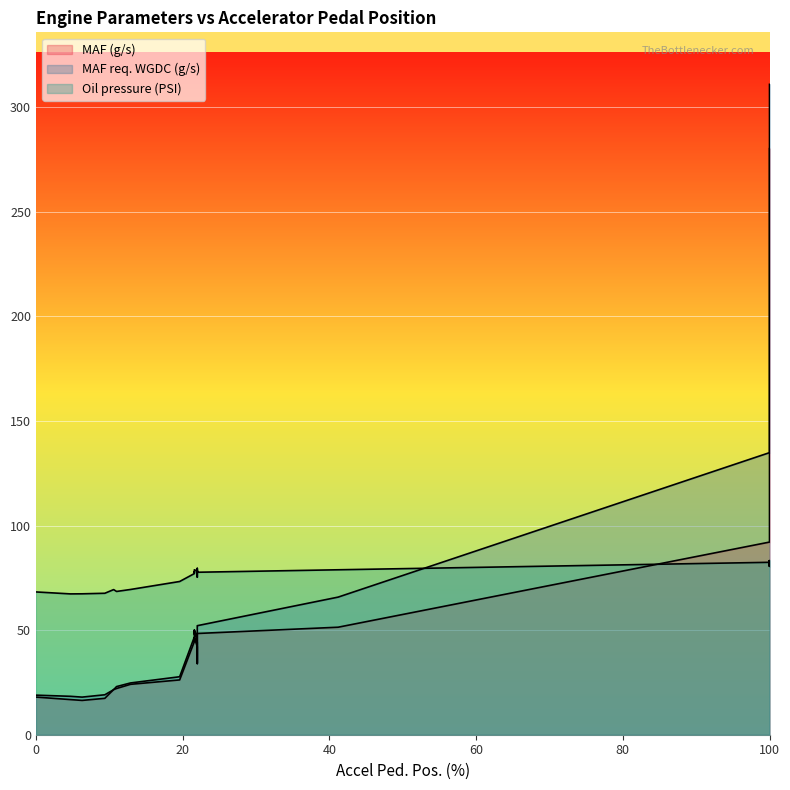

True or false: Oil pressure (PSI) has a value of 35.6 at 100.

False